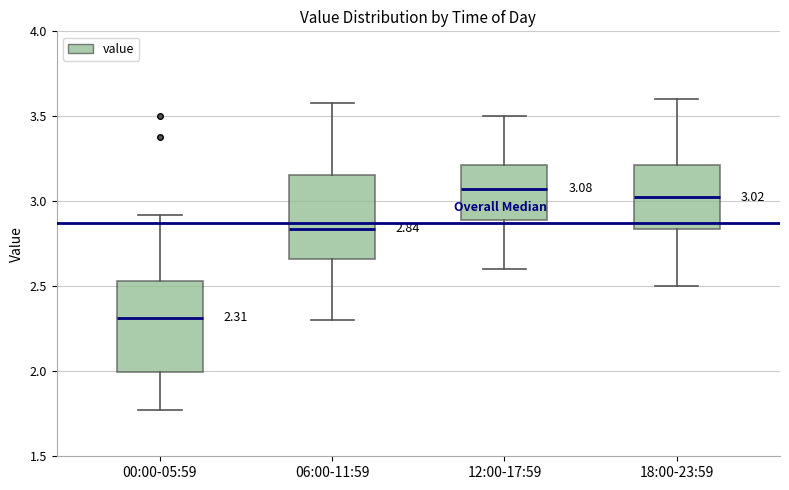

Which box's median line is the lowest?

00:00-05:59